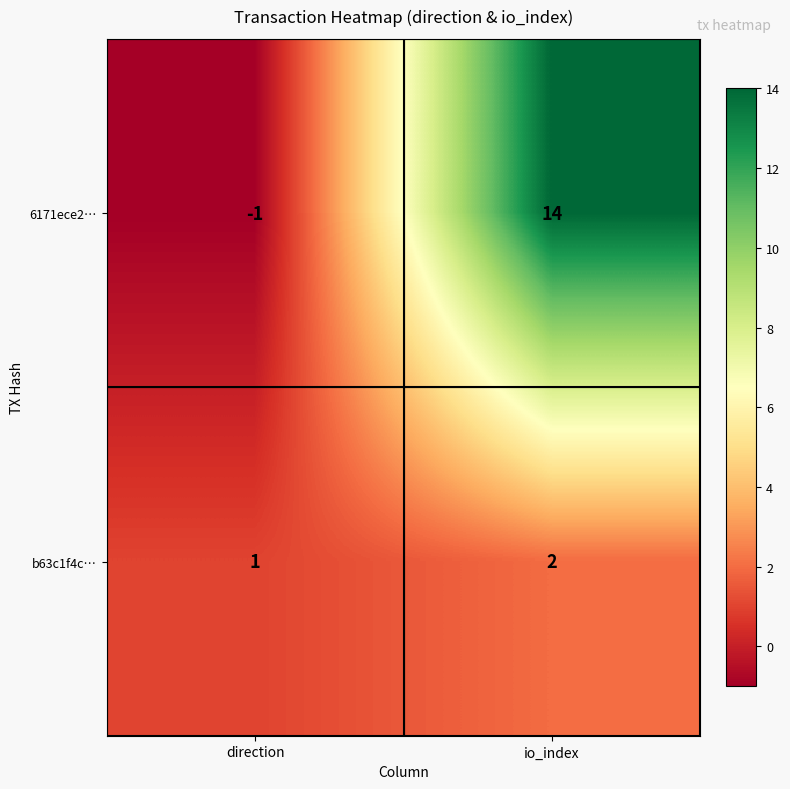

What is the sum of the b63c1f4c… values at io_index and direction?

3